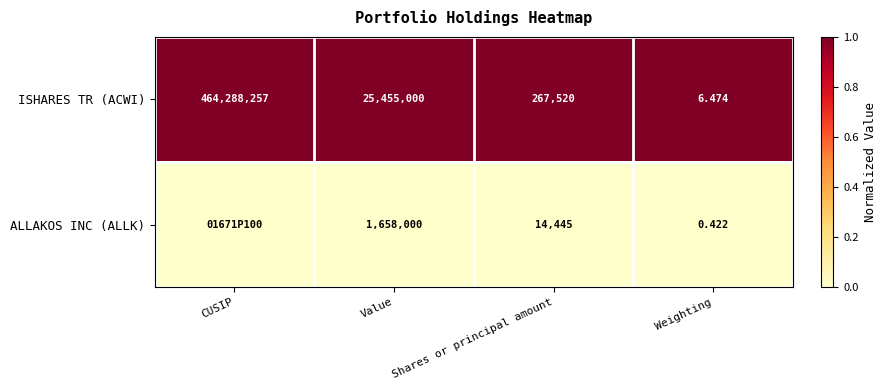

Which series changed the most between Value and Shares or principal amount?

ISHARES TR (ACWI)